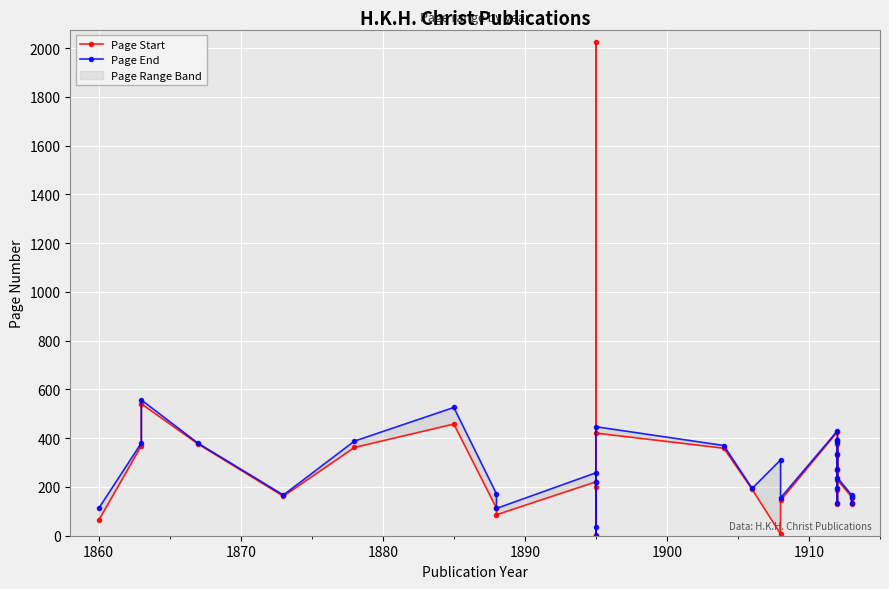

What are all the series names shown in the legend?

Page Start, Page End